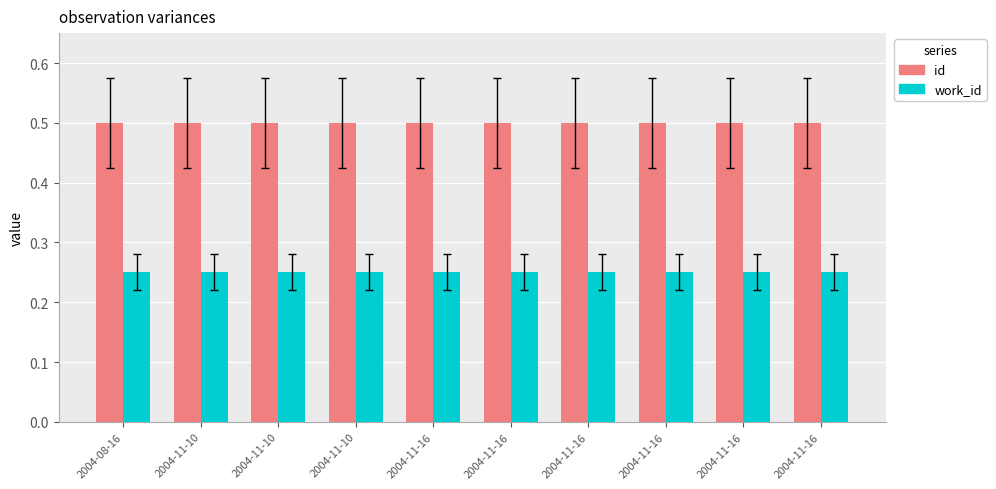

What is the label of the 3rd bar from the left?

2004-11-10